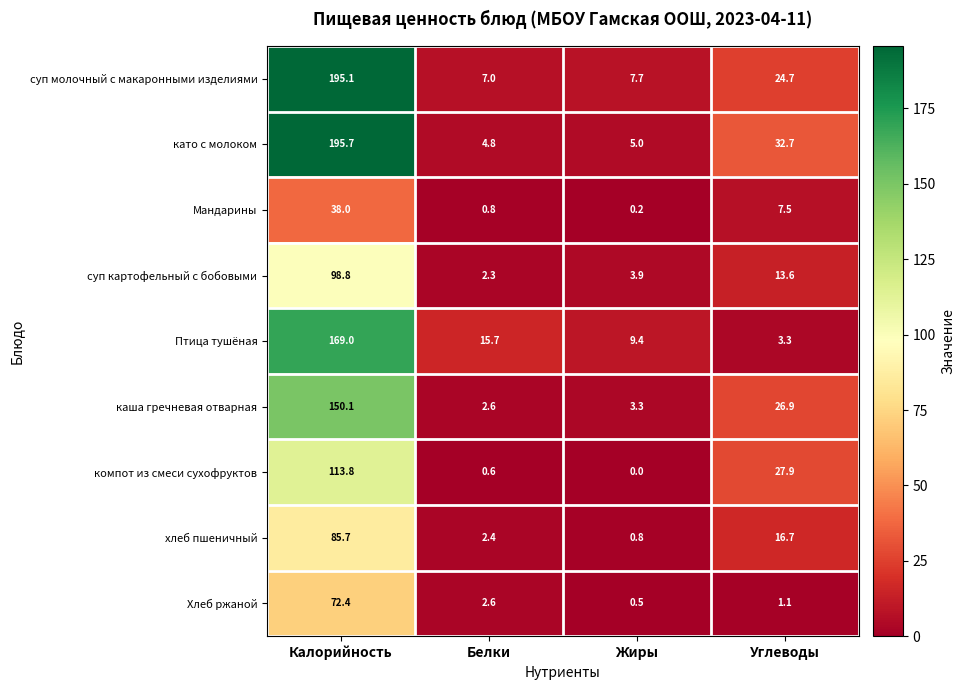

What is the difference between the maximum and minimum values in the компот из смеси сухофруктов series?

113.8